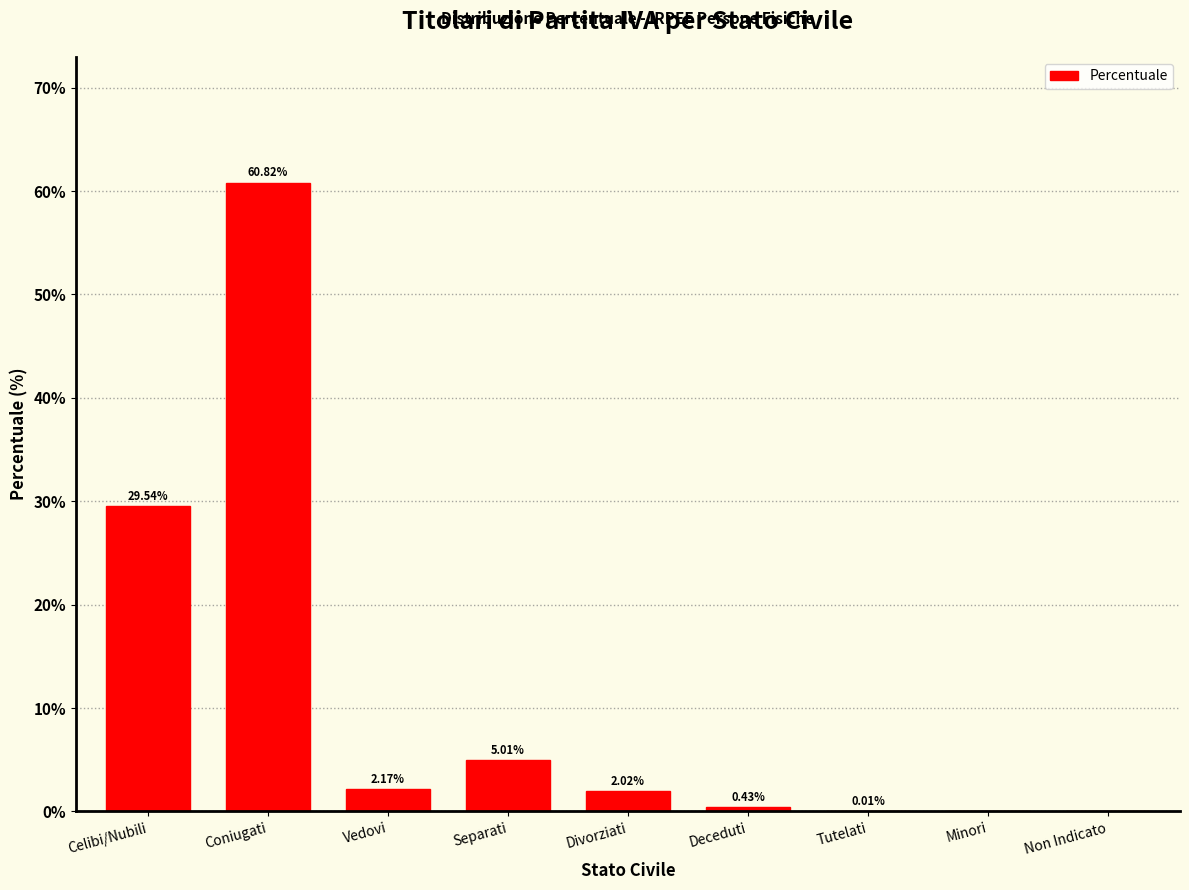

Where is the data nearest to the value 30?

Celibi/Nubili